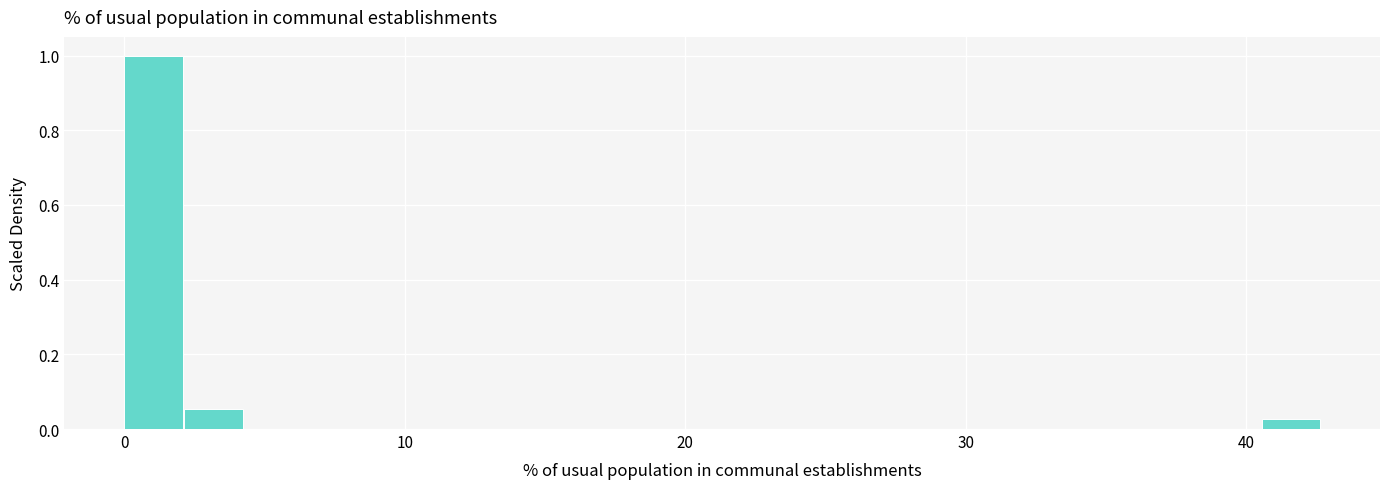

Read against the x-axis, roughly where is the centre of the tallest bar?

1